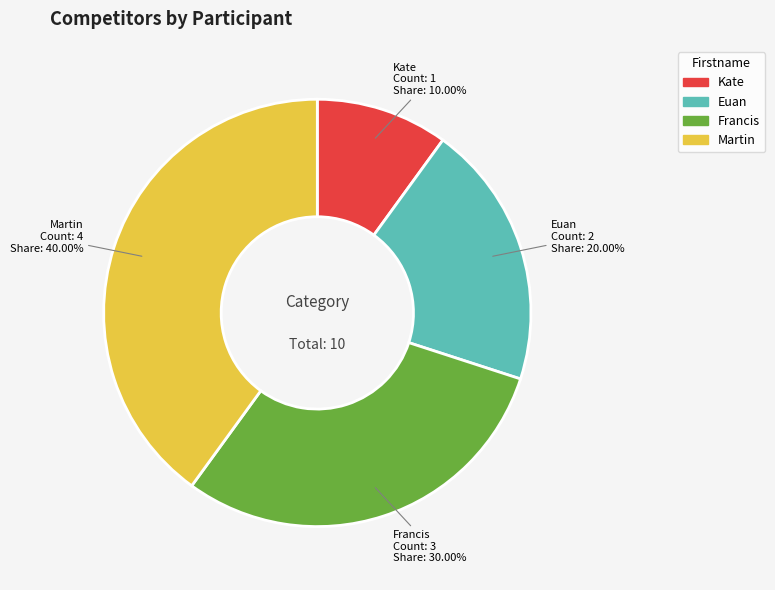

To the nearest percent, what percentage of the pie is Euan?

20%